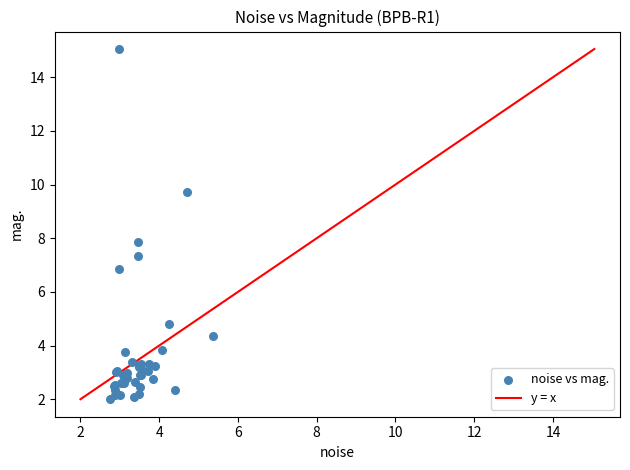

What Y value in the scatter plot is closest to 8?

7.9